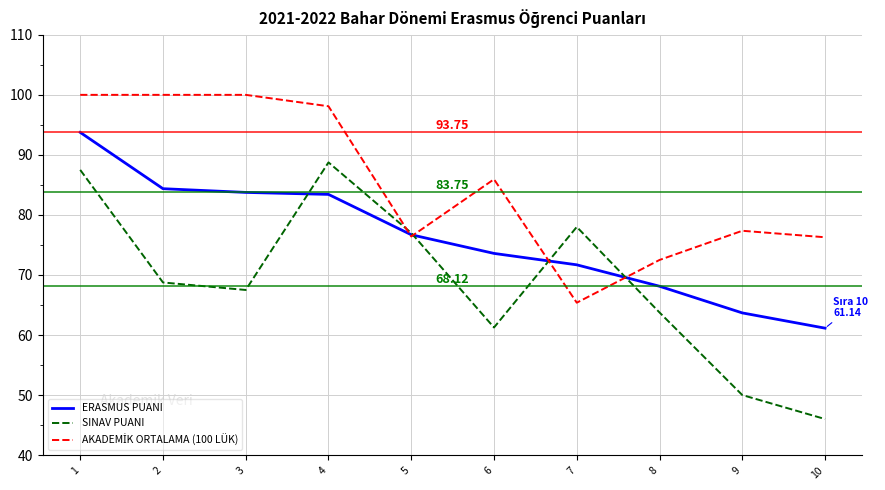

The value of ERASMUS PUANI at 2 is 26.7. True or false?

False